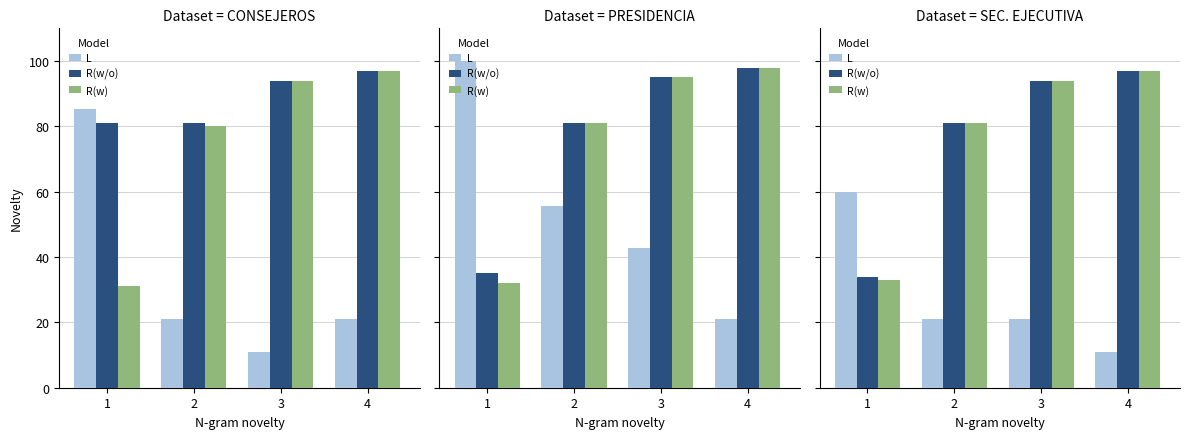

What is the value of the R(w) bar at the 3rd from the left?

94.0